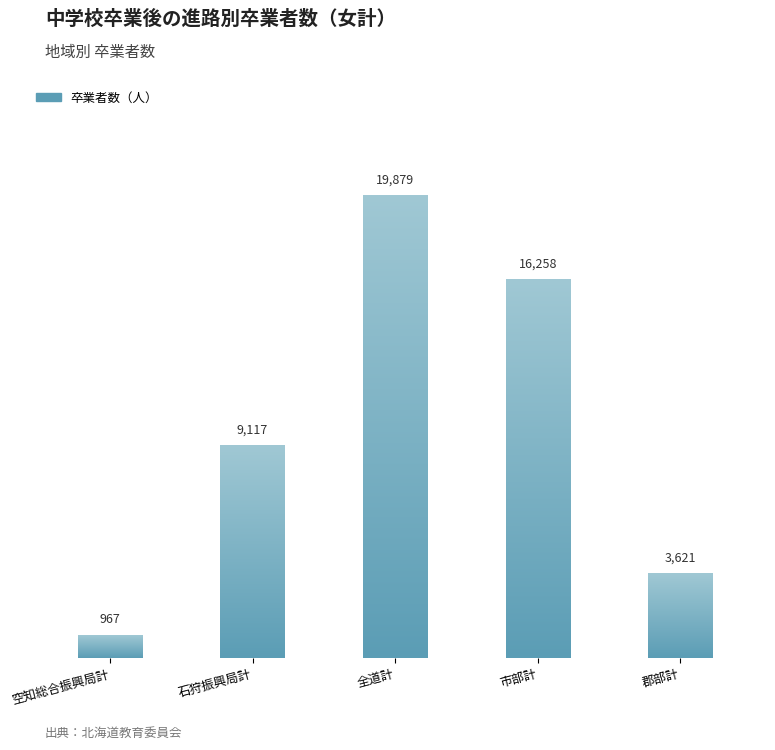

What position from the left is 郡部計?

5